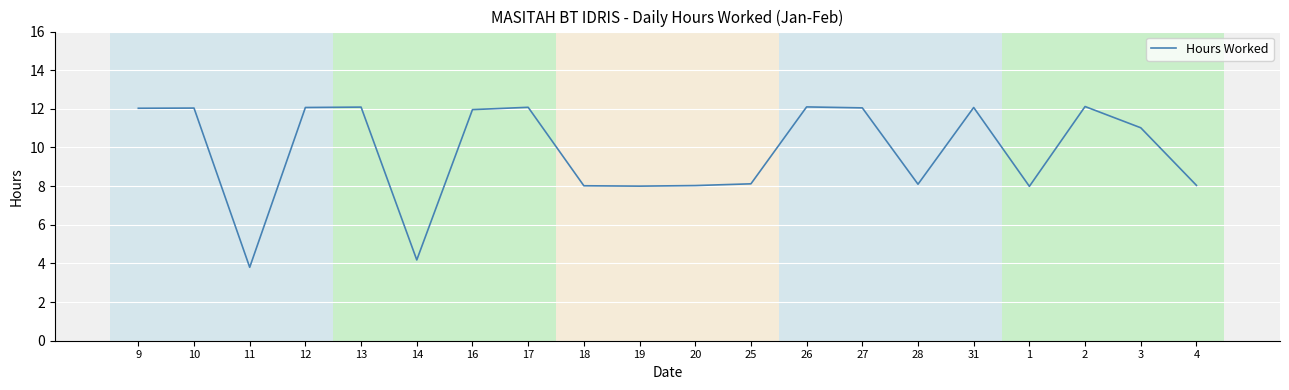

What is the difference between the second highest and minimum values?

8.3